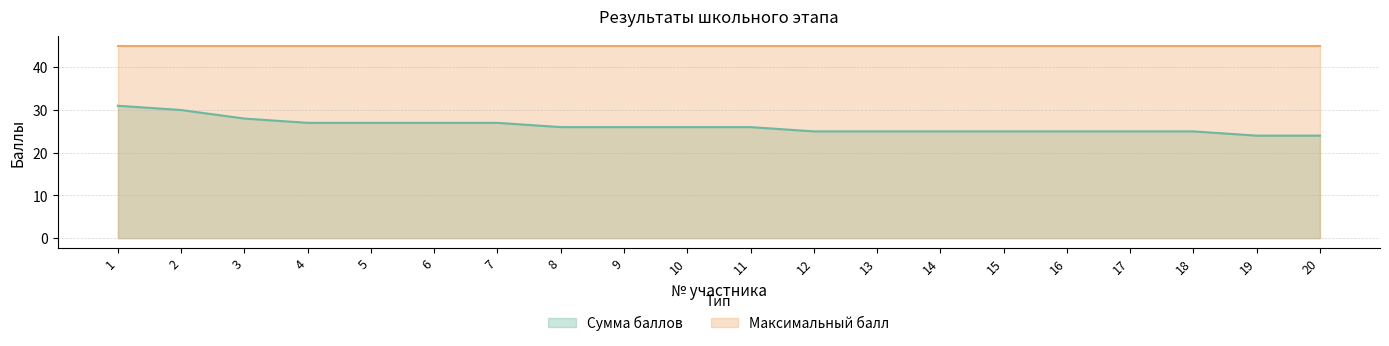

Reading left to right, extract all data points from this chart.

1=31	2=30	3=28	4=27	5=27	6=27	7=27	8=26	9=26	10=26	11=26	12=25	13=25	14=25	15=25	16=25	17=25	18=25	19=24	20=24